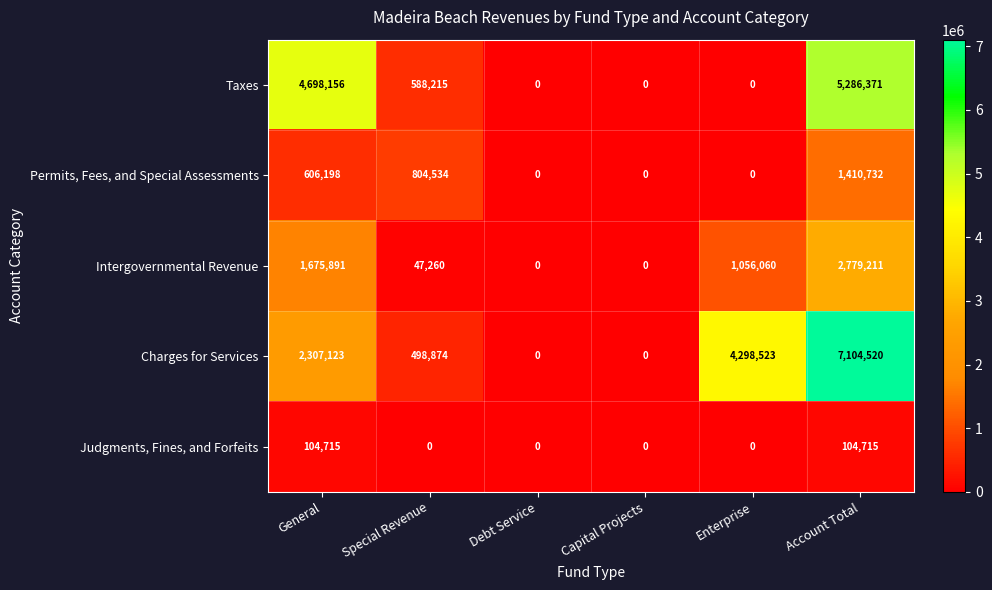

What is the spread (max minus min) of values at Enterprise?

4298523